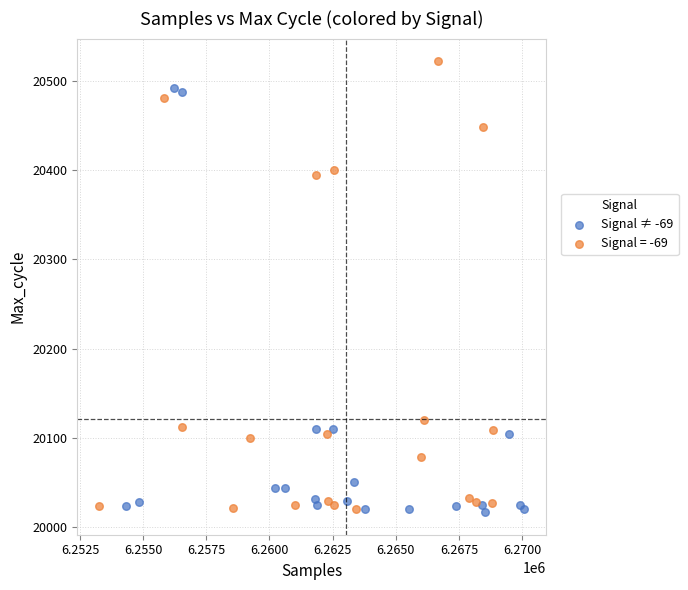

Which series has the widest spread of Y values?

Signal = -69